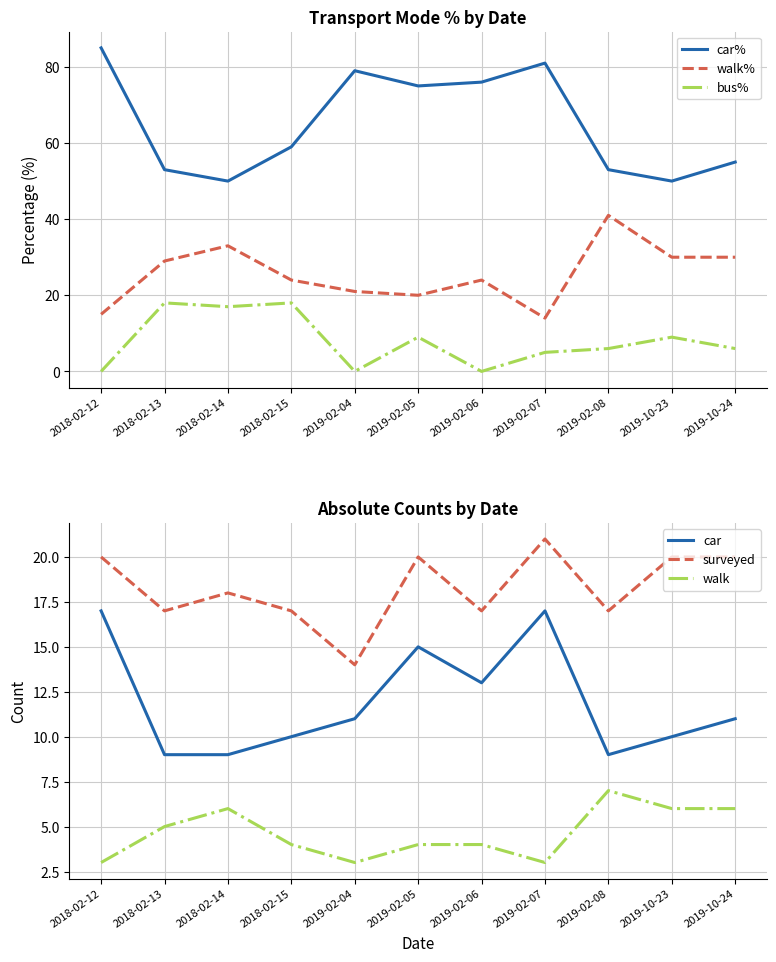

What is the value of the surveyed point at the 5th from the left?

14